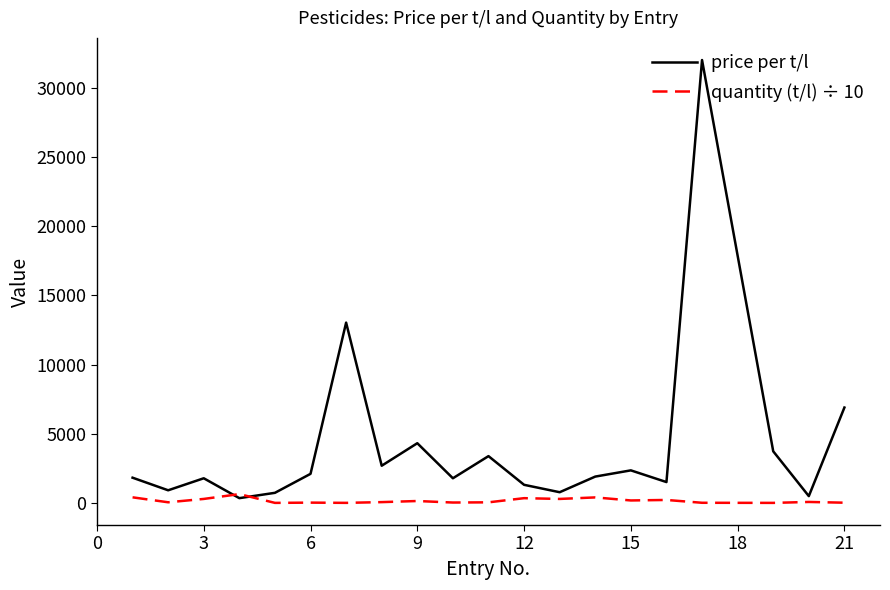

What are all the series names shown in the legend?

price per t/l, quantity (t/l) ÷ 10